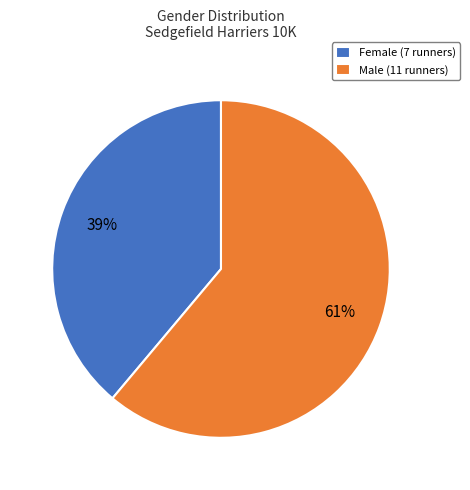

Count the number of slices in the pie.

2